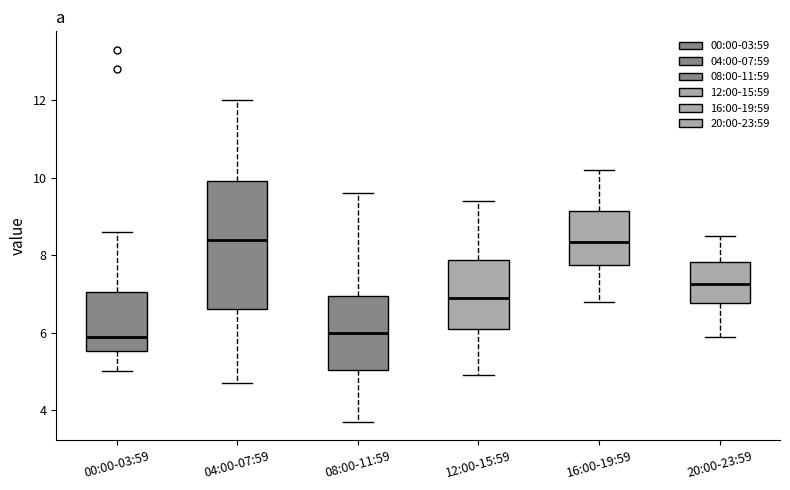

Comparing the boxes themselves (not the whiskers), which one is the tallest?

04:00-07:59